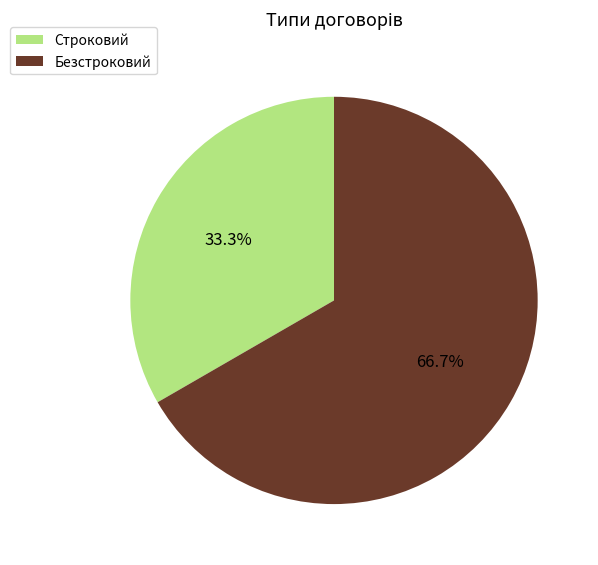

Count the number of slices in the pie.

2